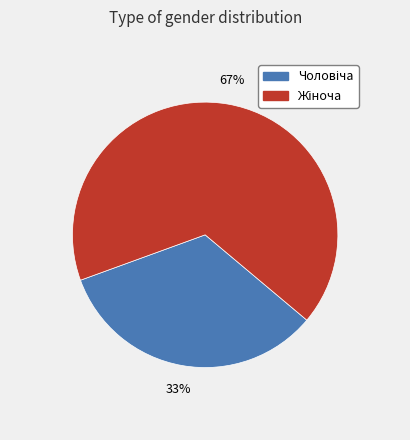

Is there a majority slice in this chart?

Yes